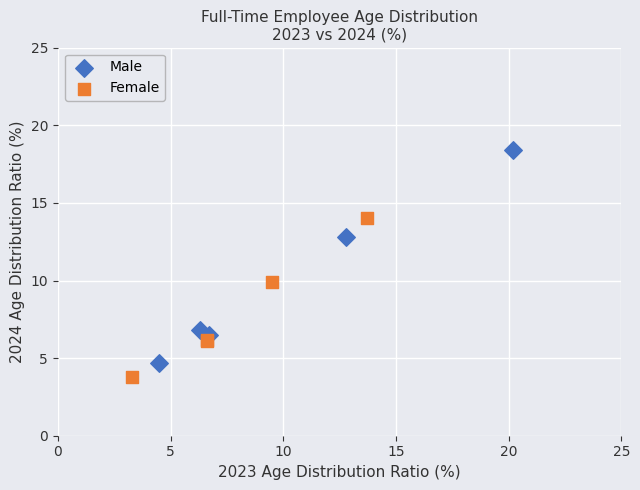

Which series reaches the maximum Y coordinate?

Male